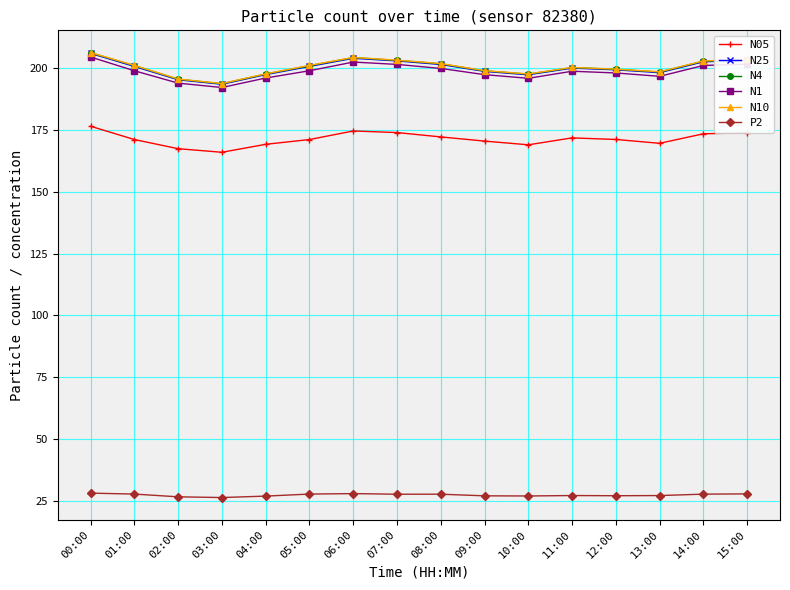

What is the label of the 16th point from the right?

00:00